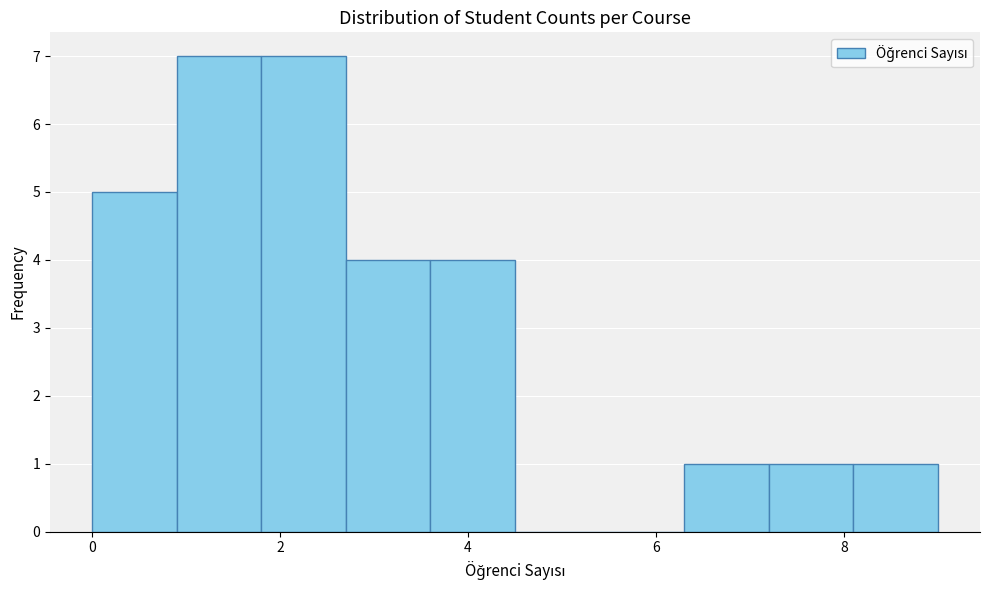

Reading left to right, list every bar in this chart as the range it spans on the x-axis followed by its height. Neither the bar edges nor the heights are printed on the chart, so give them approximately, as read against the axes.

0.0 to 0.9: 5
0.9 to 1.8: 7
1.8 to 2.7: 7
2.7 to 3.6: 4
3.6 to 4.5: 4
4.5 to 5.4: 0
5.4 to 6.3: 0
6.3 to 7.2: 1
7.2 to 8.1: 1
8.1 to 9.0: 1